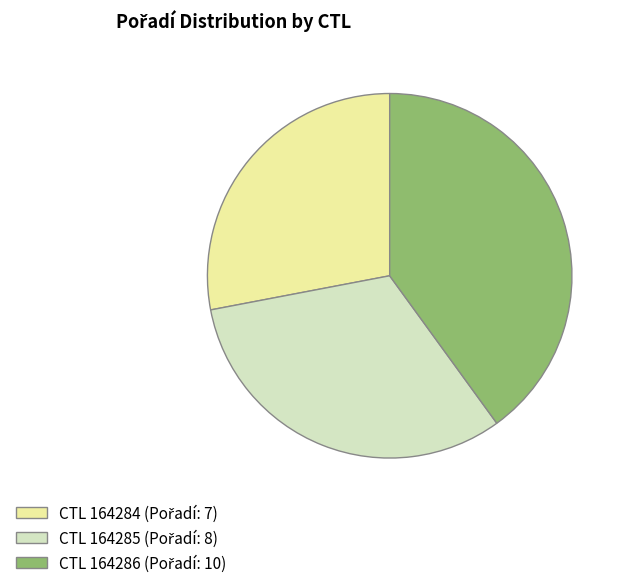

Is there any slice that represents more than half of the pie?

No